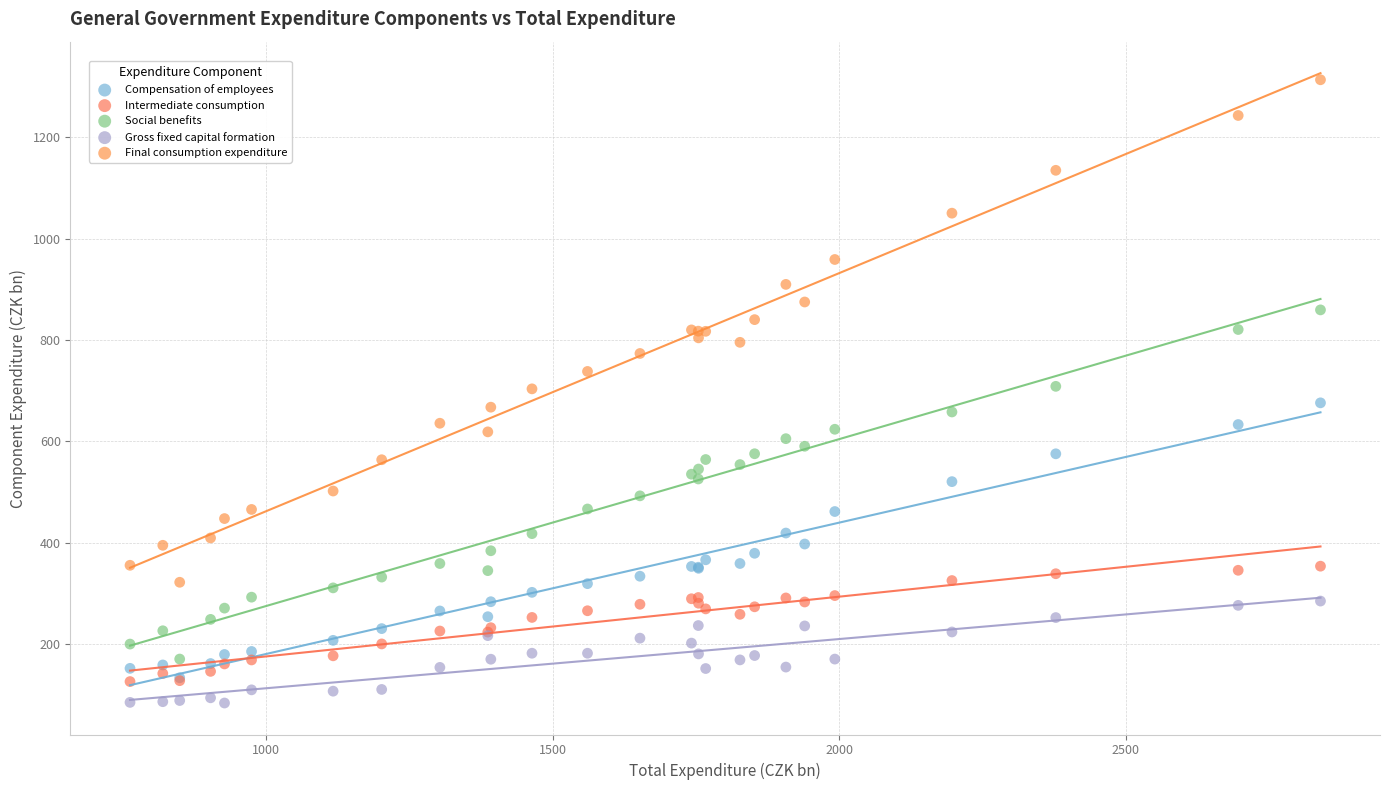

What are all the series names shown in the legend?

Compensation of employees, Intermediate consumption, Social benefits, Gross fixed capital formation, Final consumption expenditure